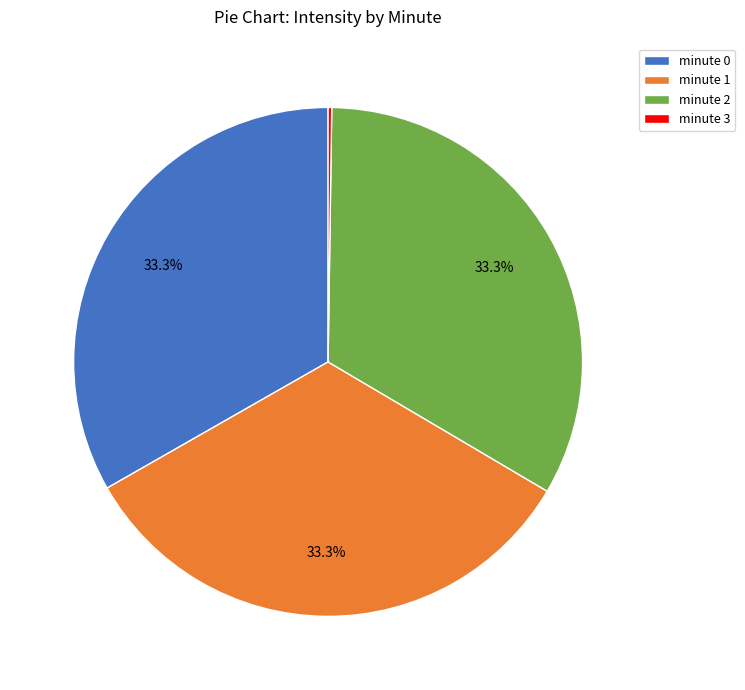

Approximately how many times larger is the value at minute 0 compared to minute 1?

1.0